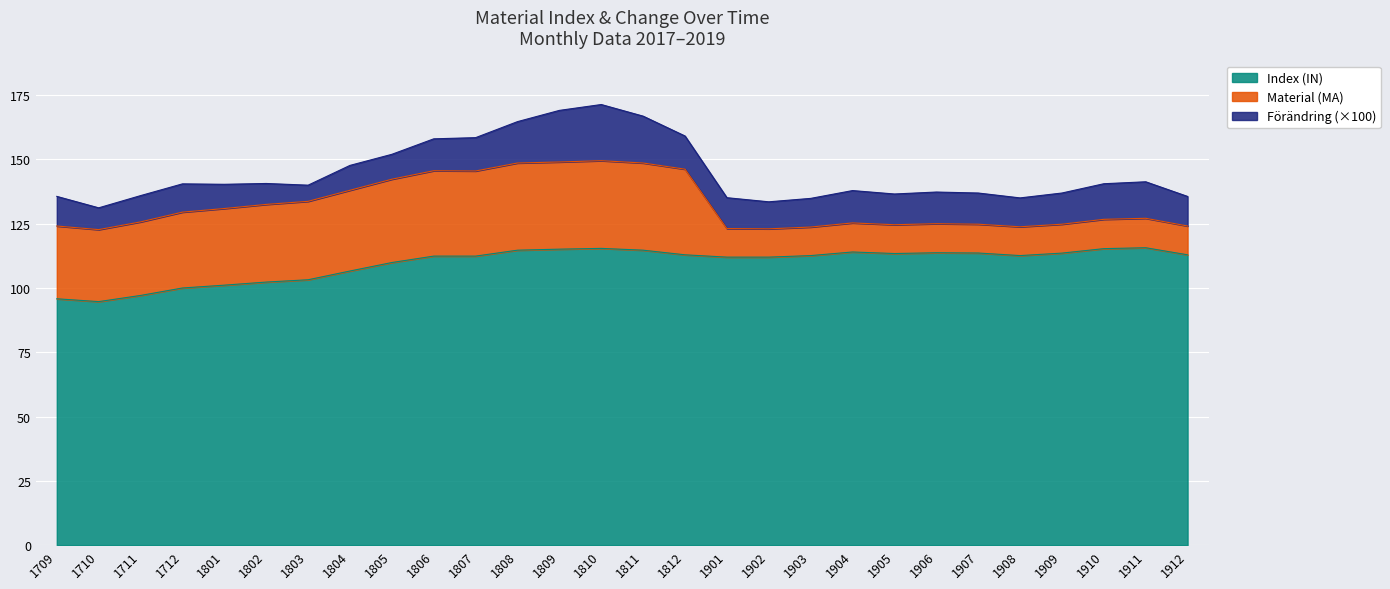

Which category has the lowest value in the Index (IN) series?

1710